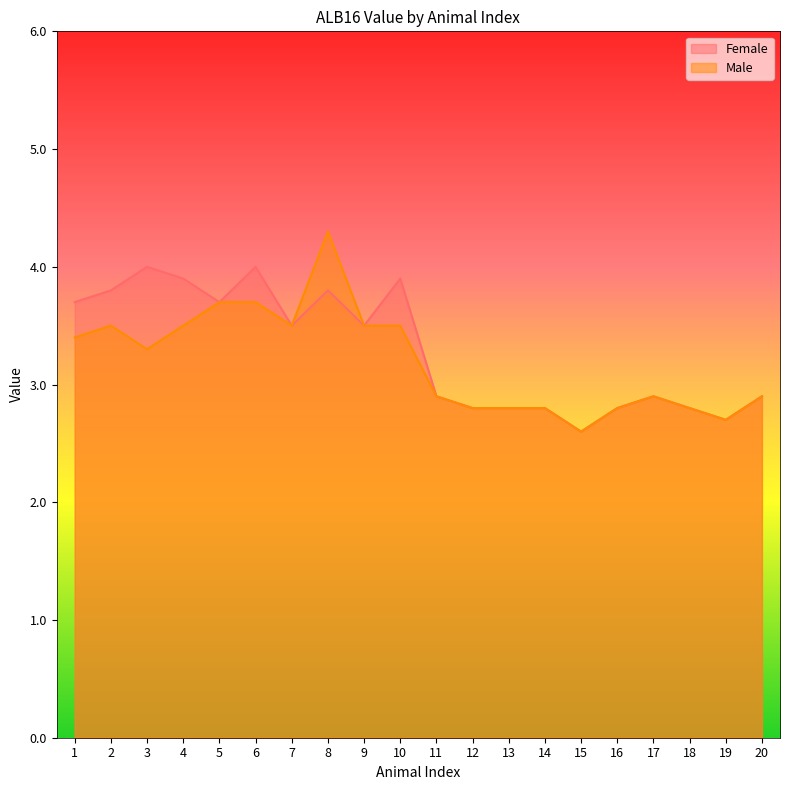

Which category has the lowest value across all series?

15